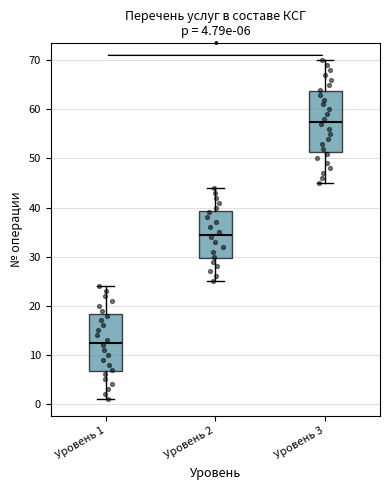

Which box is the tallest, from its lower edge to its upper edge?

Уровень 3